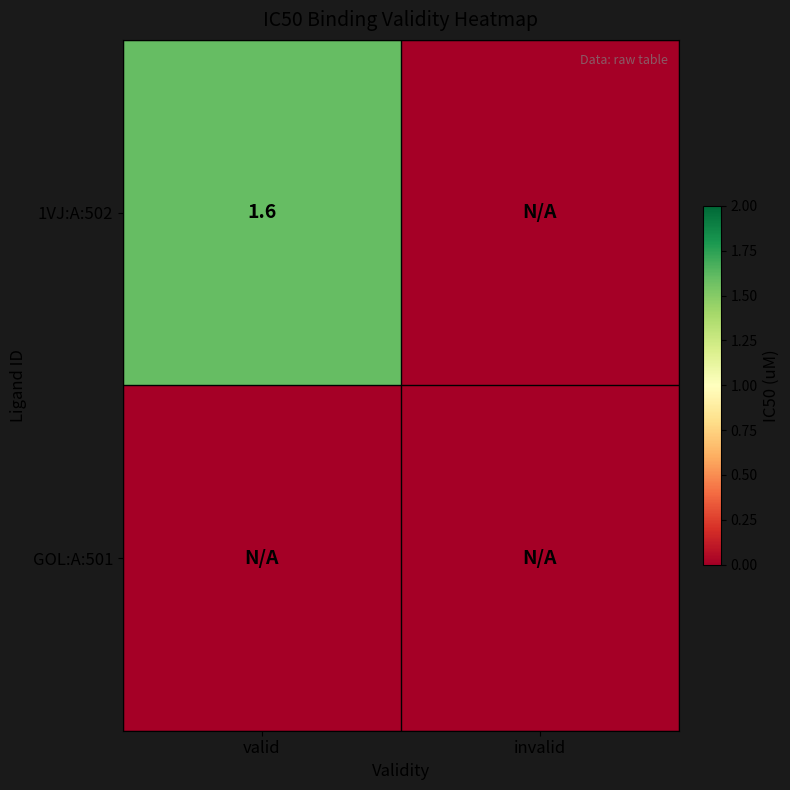

The 1VJ:A:502 series shows 1.6 at valid. True or false?

True